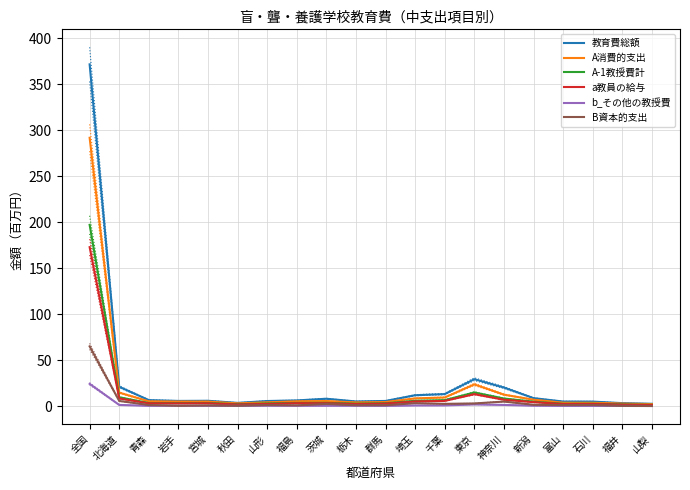

The value of B資本的支出 at 北海道 is 3.2. True or false?

False